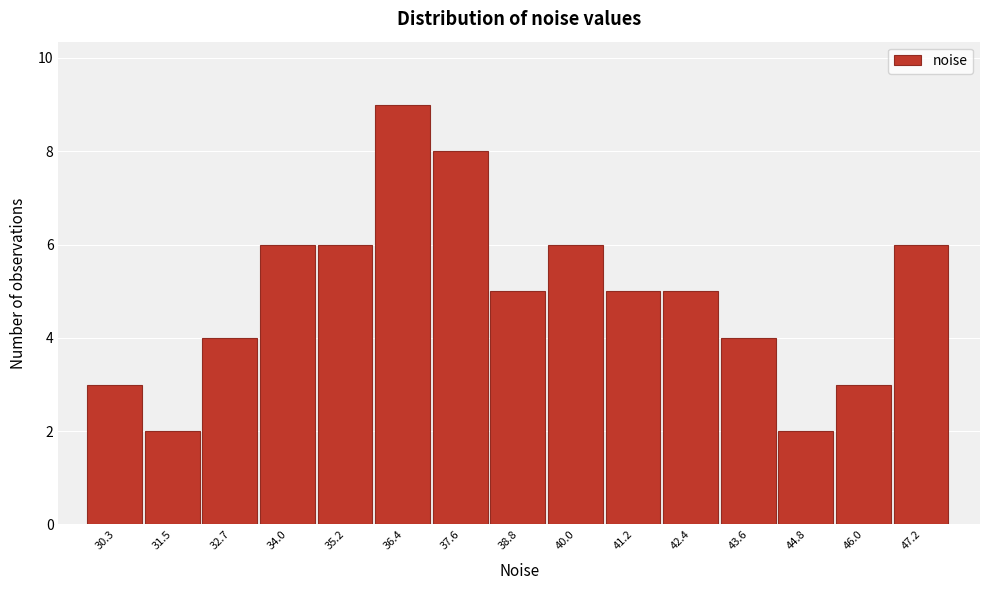

Reading right to left, what are all the values shown in this chart?

47.2=6	46.0=3	44.8=2	43.6=4	42.4=5	41.2=5	40.0=6	38.8=5	37.6=8	36.4=9	35.2=6	34.0=6	32.7=4	31.5=2	30.3=3